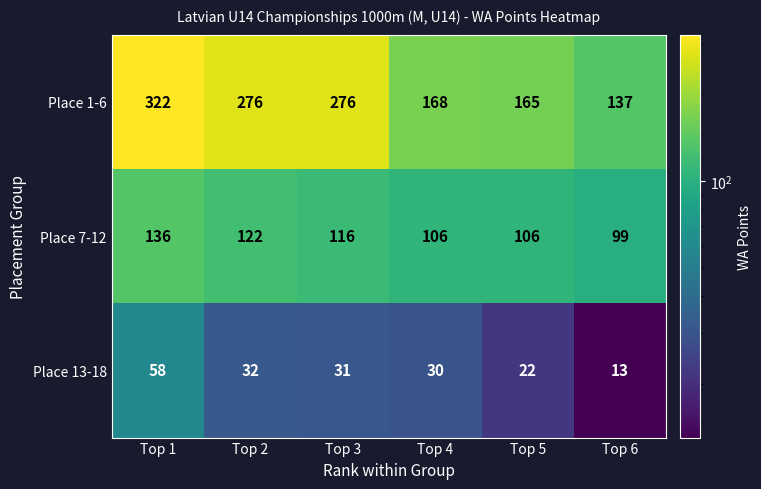

At Top 2, list the series in order from largest to smallest.

Place 1-6, Place 7-12, Place 13-18